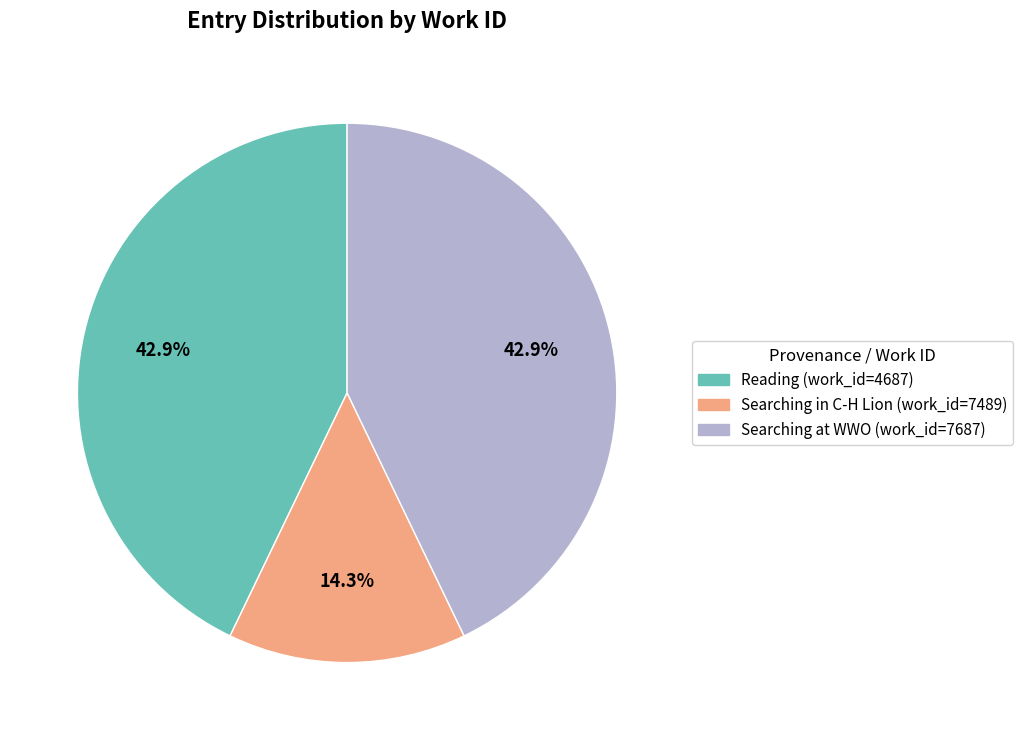

Does any single category account for the majority?

No